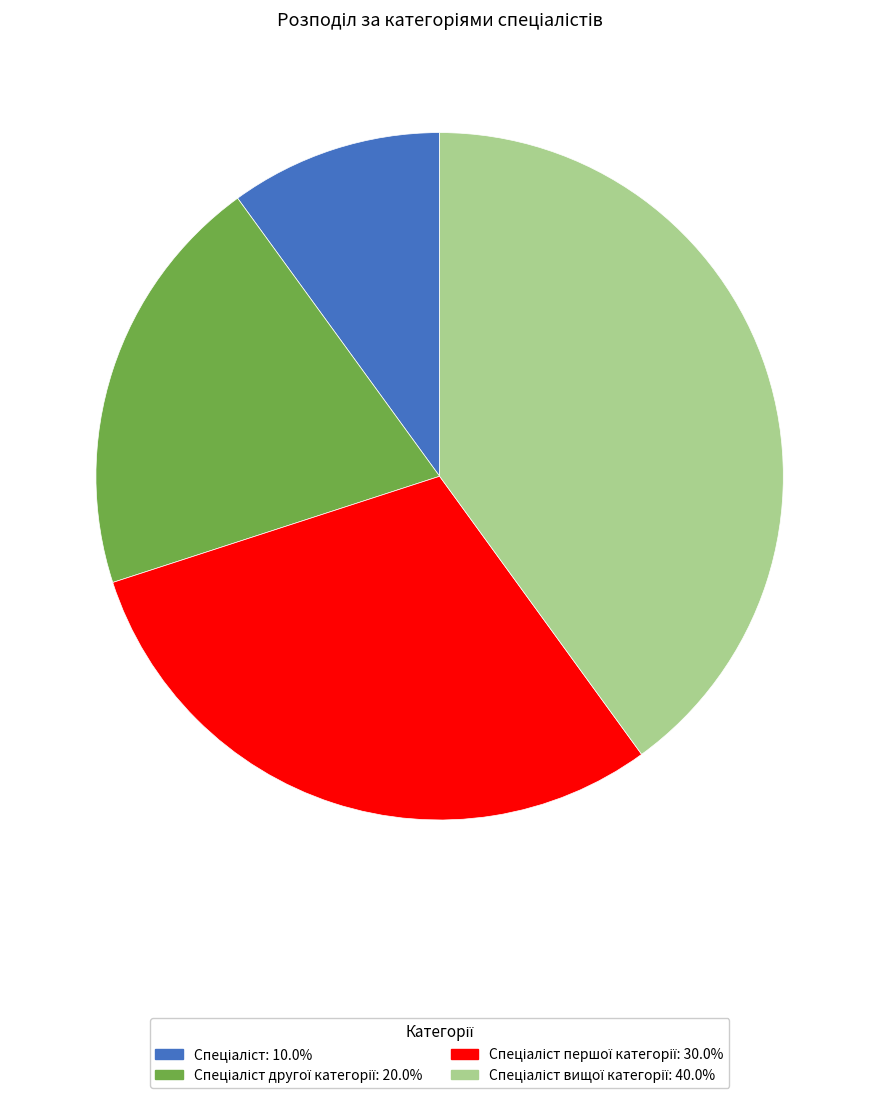

Is there any slice that represents more than half of the pie?

No